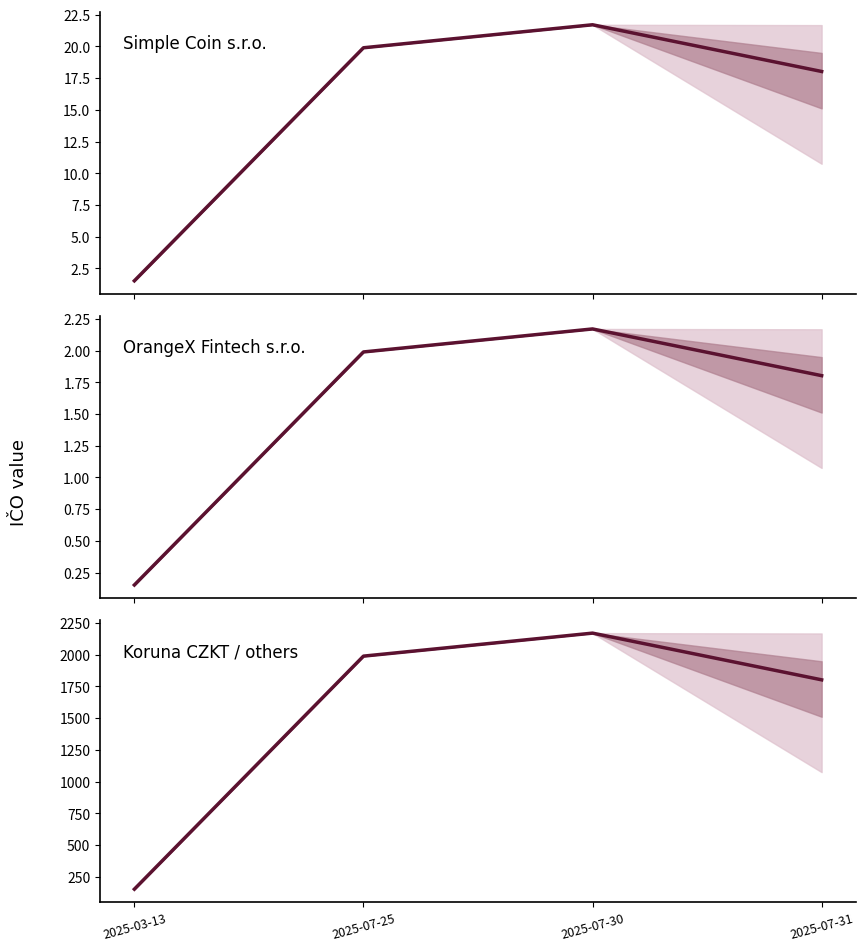

At which category does the chart reach its peak across all series?

2025-07-30